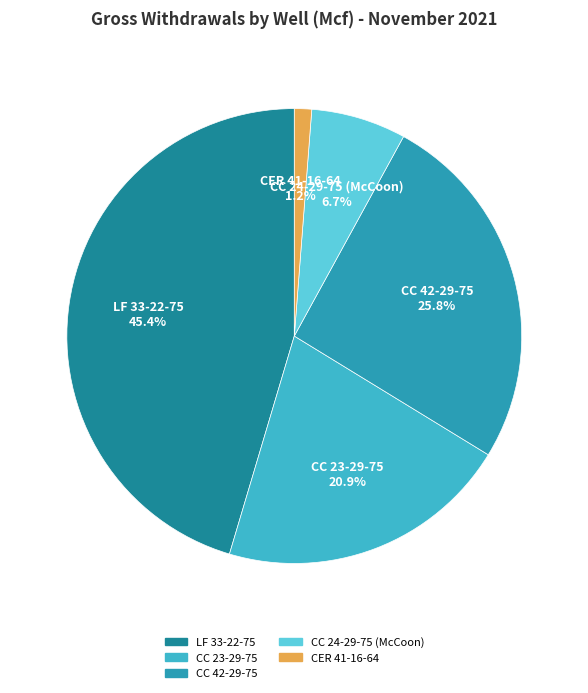

What is the largest slice in the pie chart?

LF 33-22-75